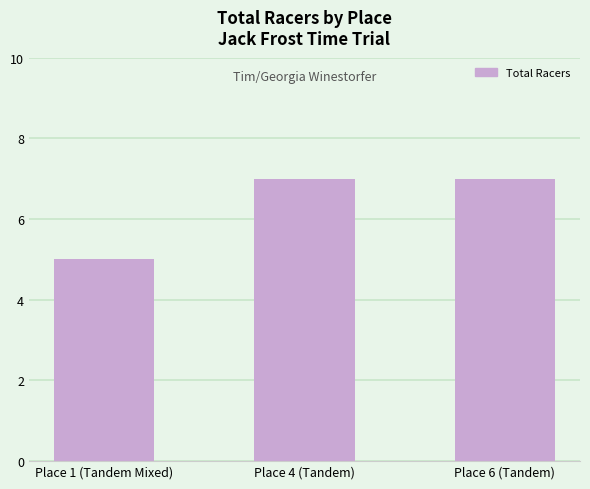

Is it true that the value at Place 6 (Tandem) is 4?

False